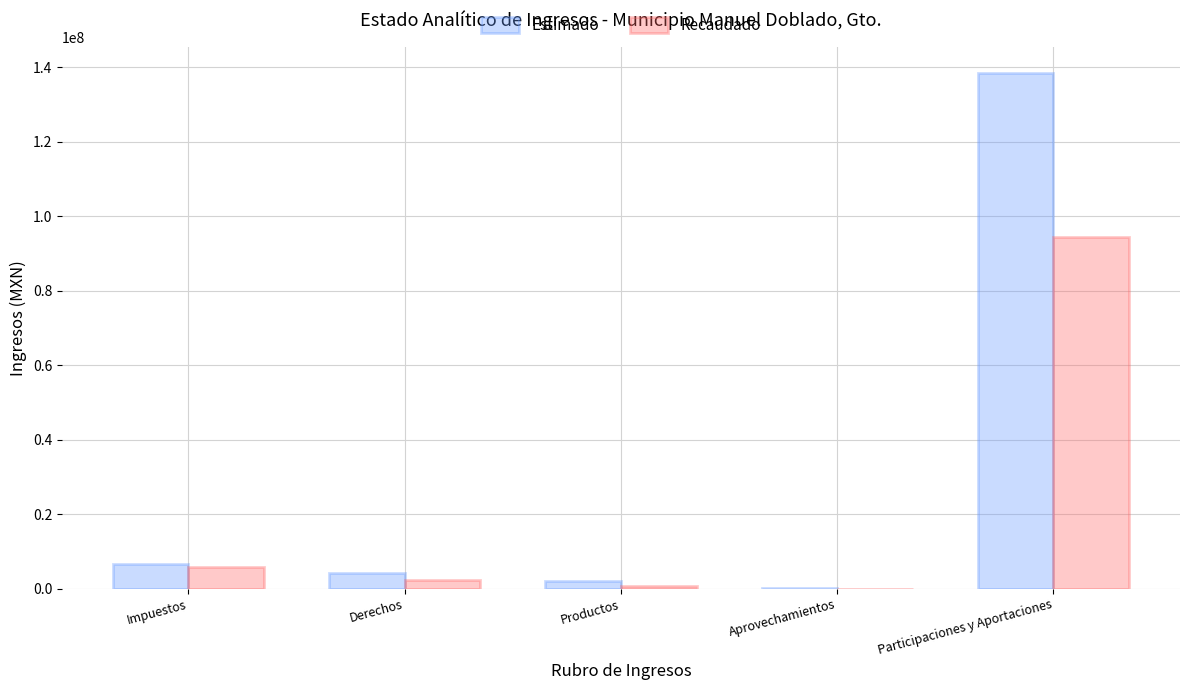

Reading left to right, extract all data points from this chart.

Estimado: Impuestos=6651726.0	Derechos=4177715.0	Productos=2024407.0	Aprovechamientos=242893.0	Participaciones y Aportaciones=138635193.0
Recaudado: Impuestos=5842384.2	Derechos=2368616.0	Productos=664717.0	Aprovechamientos=43911.8	Participaciones y Aportaciones=94450038.2